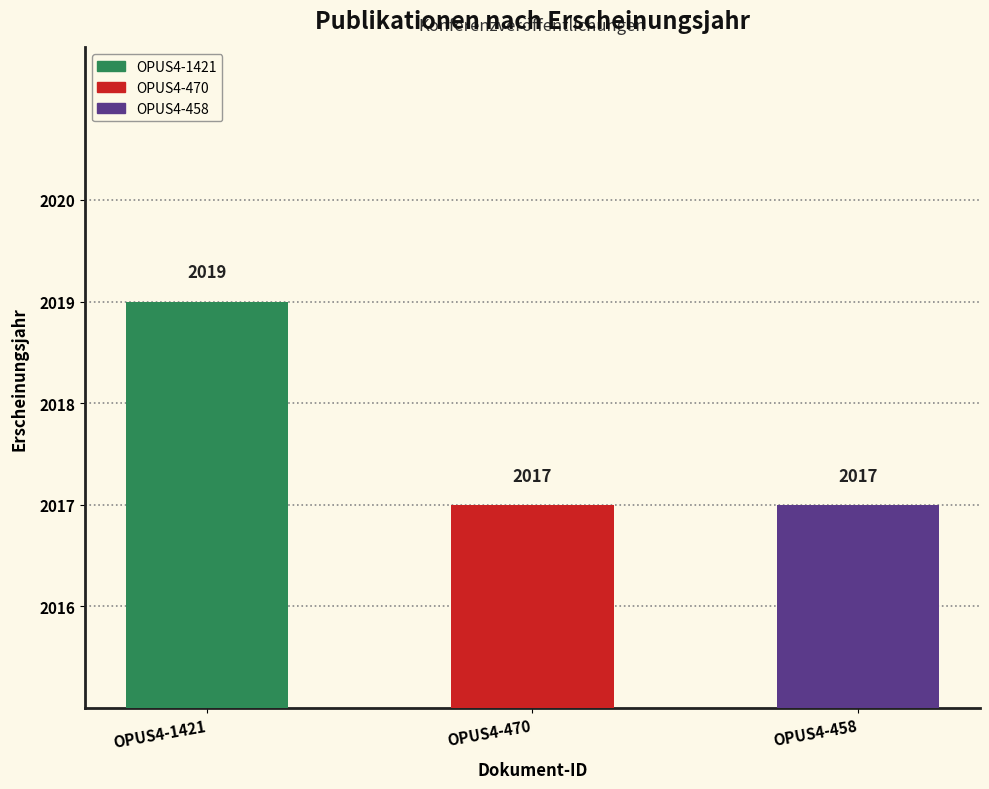

The chart shows a value of 777 at OPUS4-470. True or false?

False